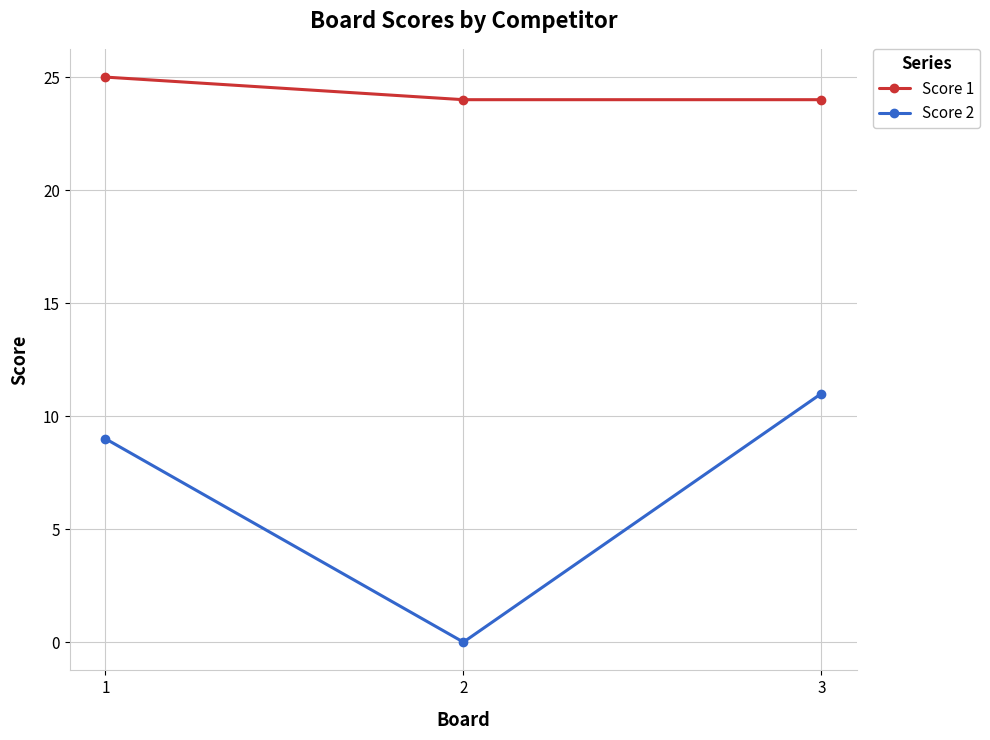

List the series in order of their overall mean, lowest first.

Score 2, Score 1